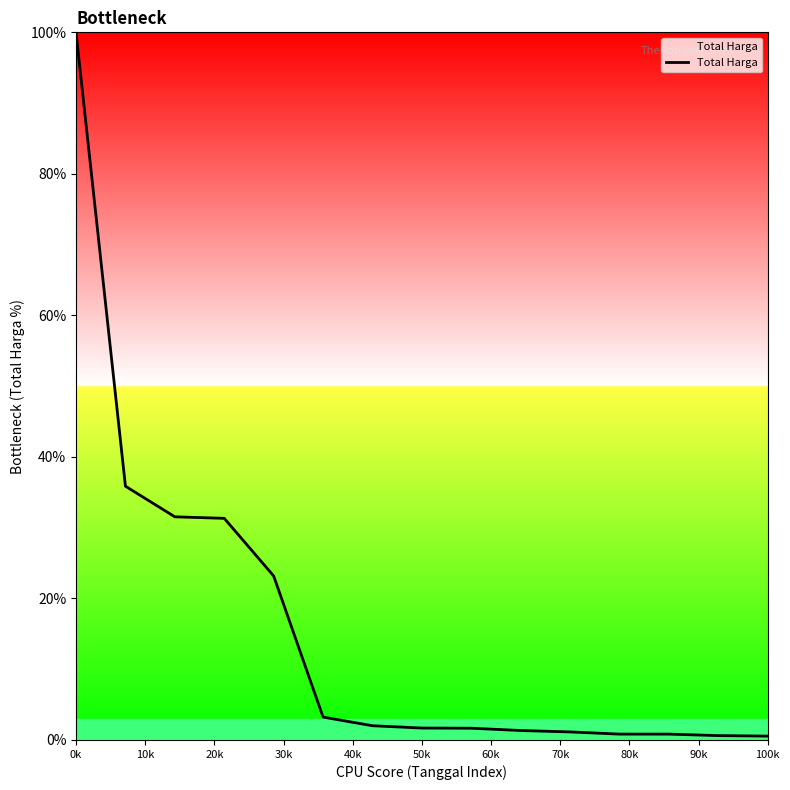

What is the difference between the maximum and minimum values?

99.5